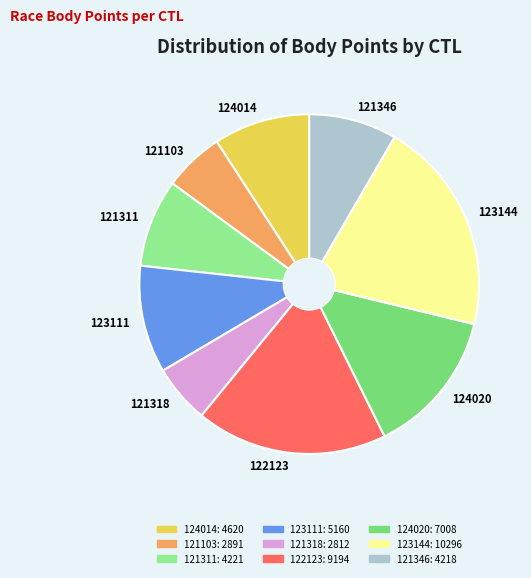

Is it true that 123111 is 10% of the pie?

True